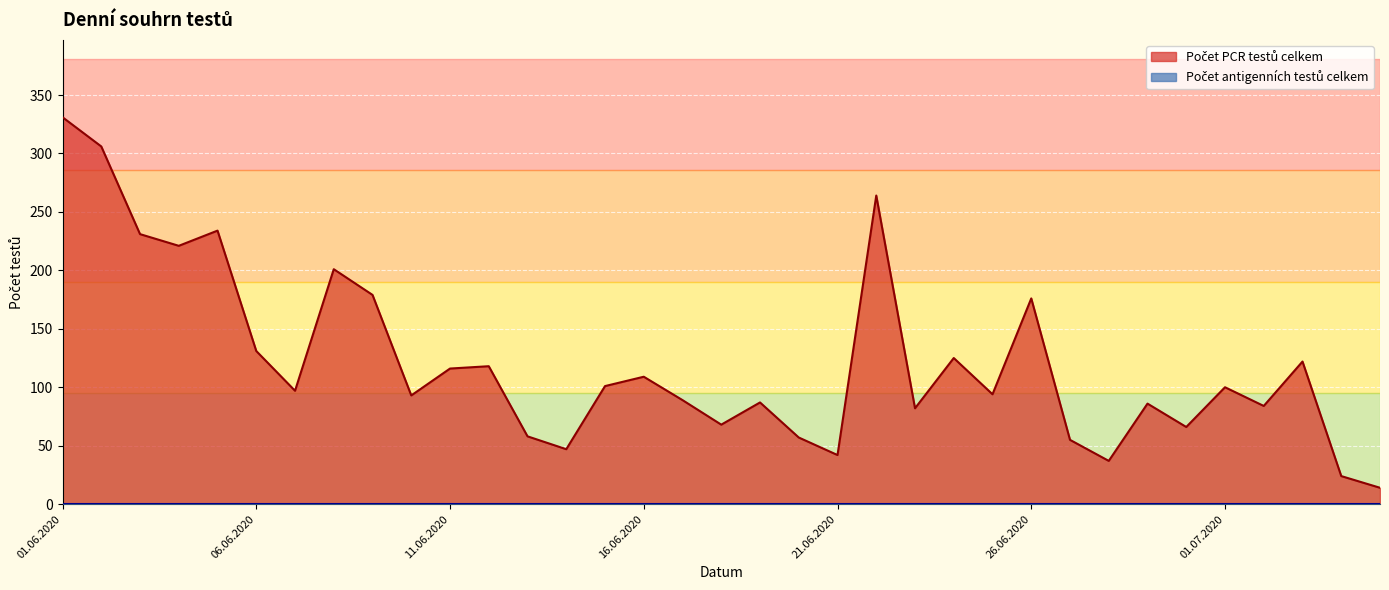

What is the sum of all values?

4245